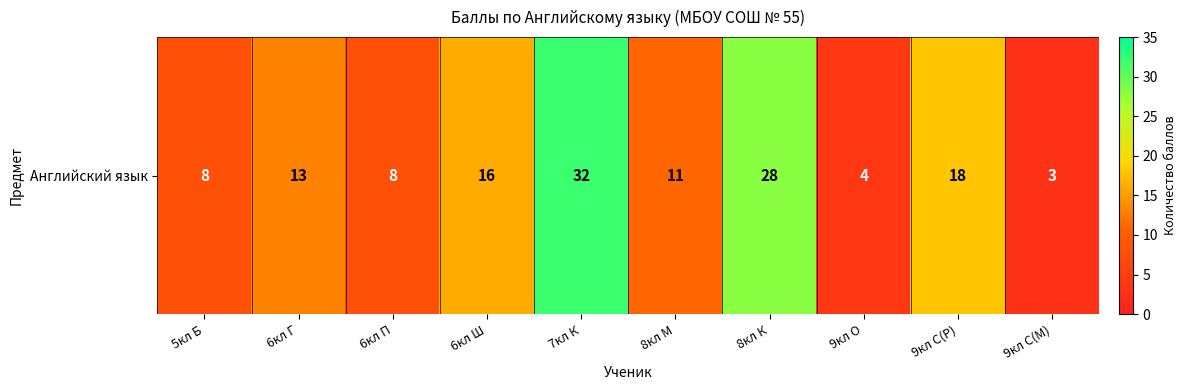

Reading left to right, list all the values displayed in this chart.

8	13	8	16	32	11	28	4	18	3